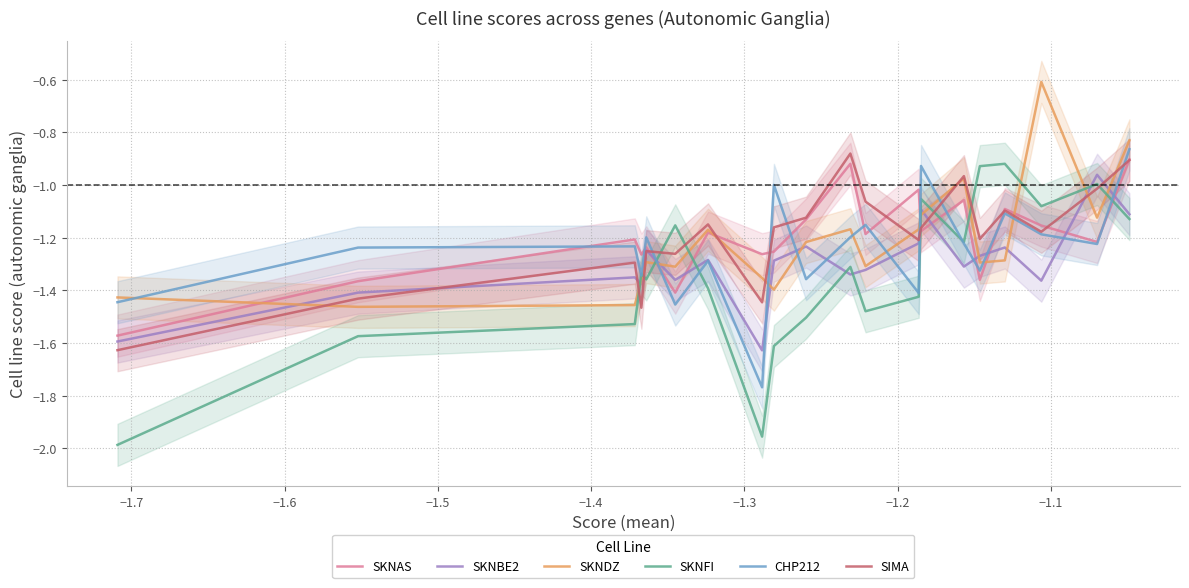

How many times do SKNBE2 and SKNFI cross each other?

8